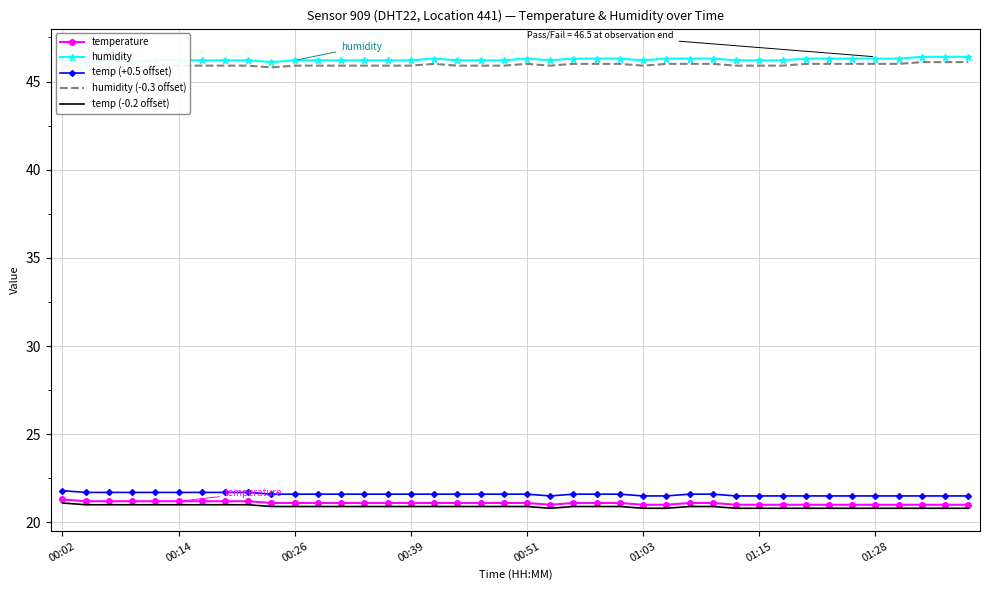

What is the lowest value of the temperature series?

21.0